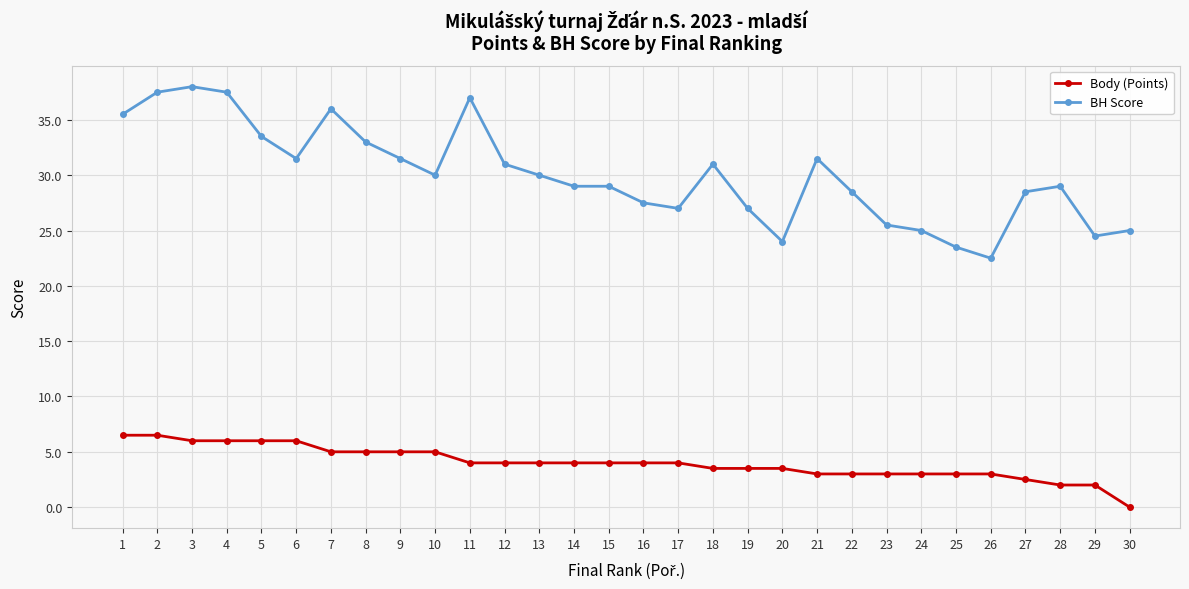

Is the value of Body (Points) at 20 greater than the value of BH Score at 30?

No